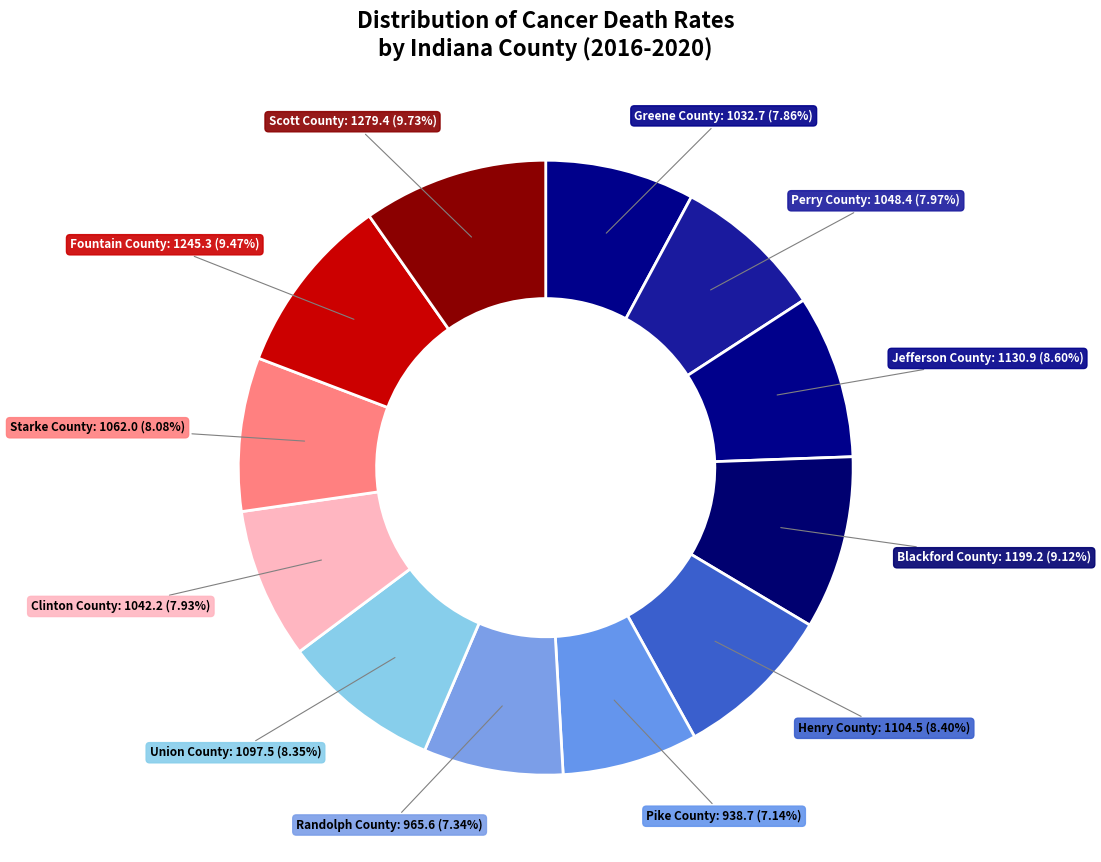

Rank the categories by value from highest to lowest.

Scott County, Fountain County, Blackford County, Jefferson County, Henry County, Union County, Starke County, Perry County, Clinton County, Greene County, Randolph County, Pike County